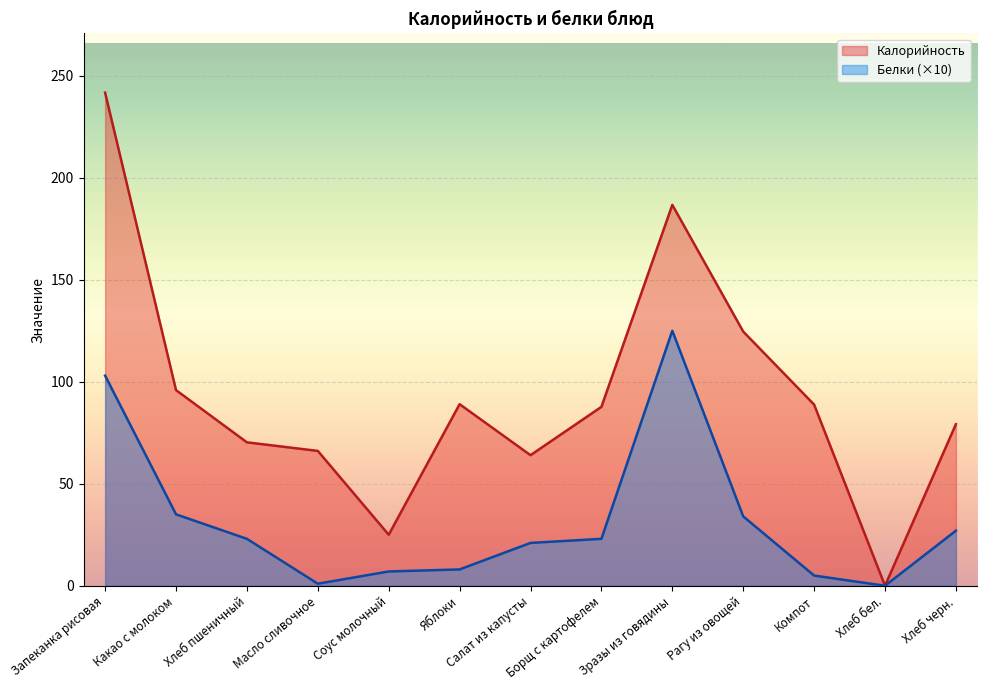

What is the difference between the Белки values at Хлеб бел. and Яблоки?

8.0